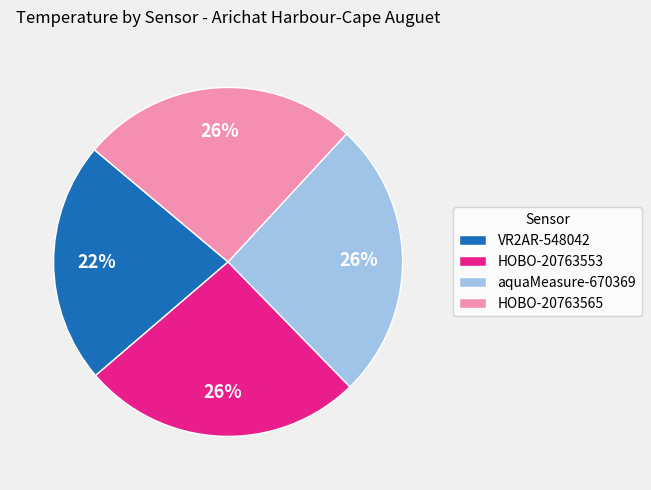

What is the smallest slice in the pie chart?

VR2AR-548042